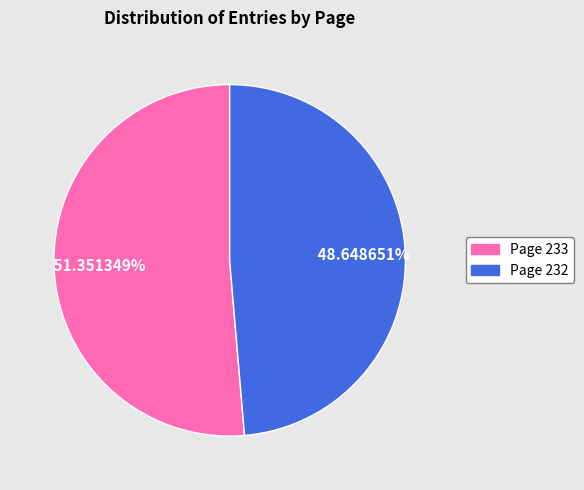

How many segments does this pie chart have?

2